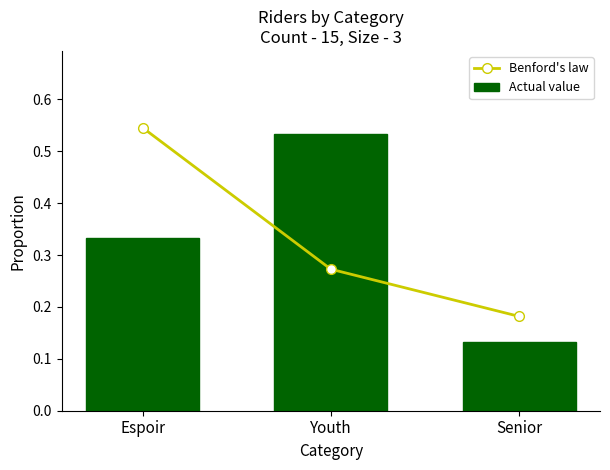

Which series has the largest range (max minus min)?

Actual value